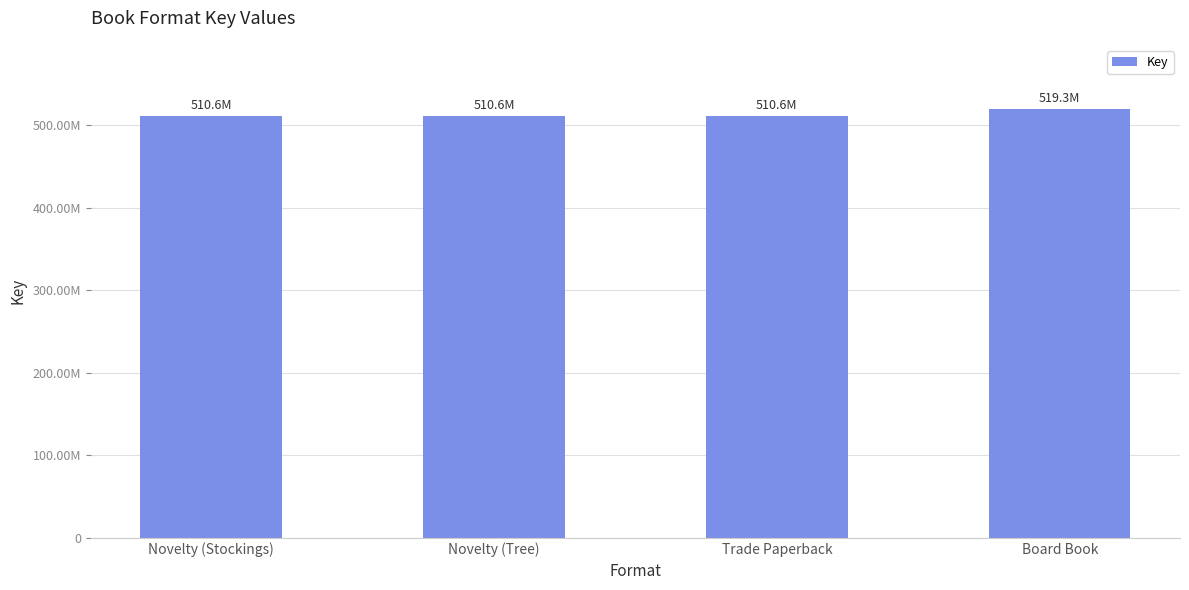

What is the value of the 1st bar from the left?

510648802